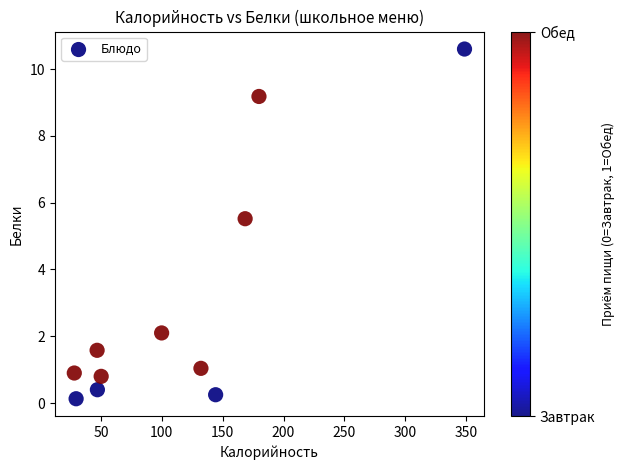

What Y value in the scatter plot is closest to 5?

5.5